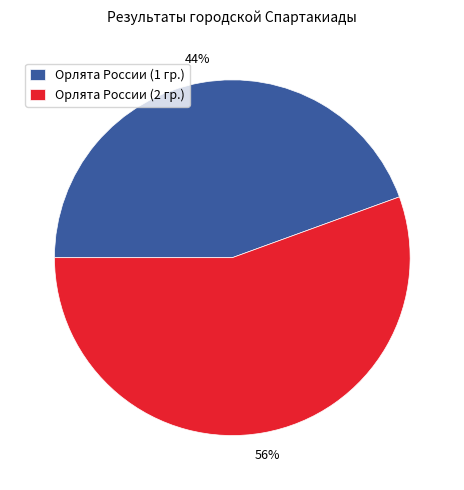

True or false: Орлята России (1 гр.) accounts for 44% of the total.

True